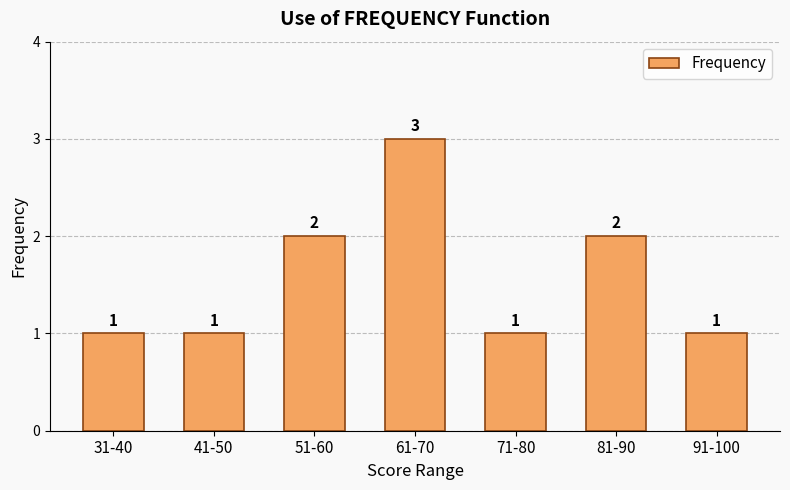

True or false: the data shows 2 at 61-70.

False